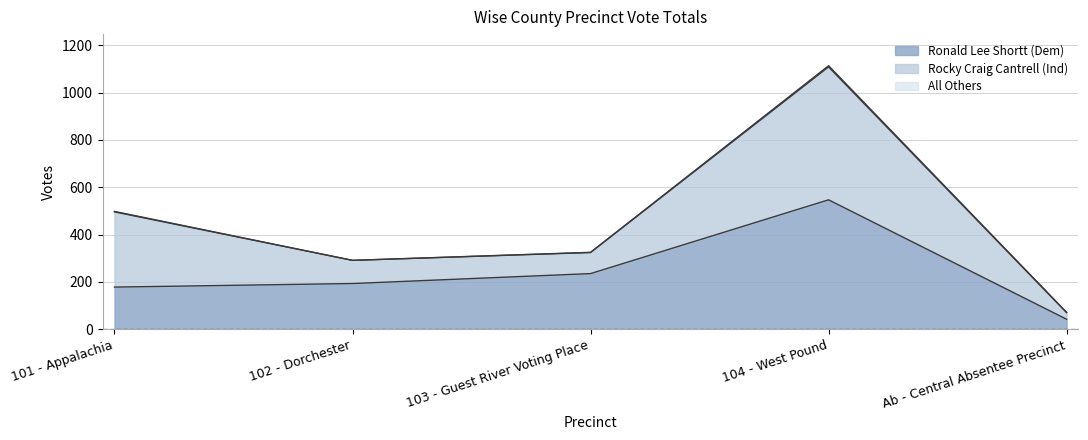

Reading left to right, list all the values displayed in this chart.

Ronald Lee Shortt (Dem): 178	193	235	547	42
Rocky Craig Cantrell (Ind): 318	98	89	562	28
All Others: 2	0	1	5	1